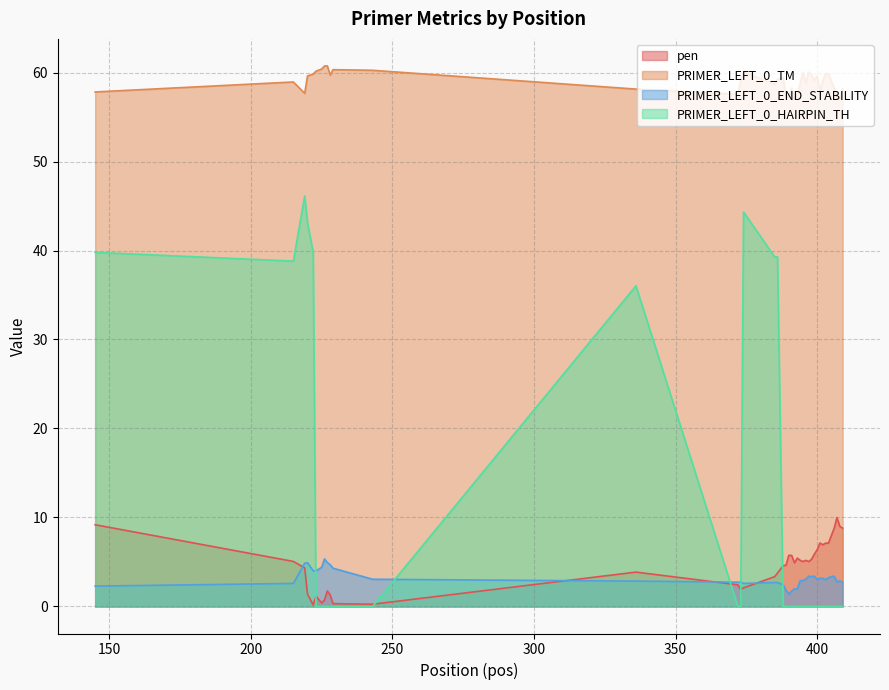

Is it true that pen equals 5.9 at 399?

True